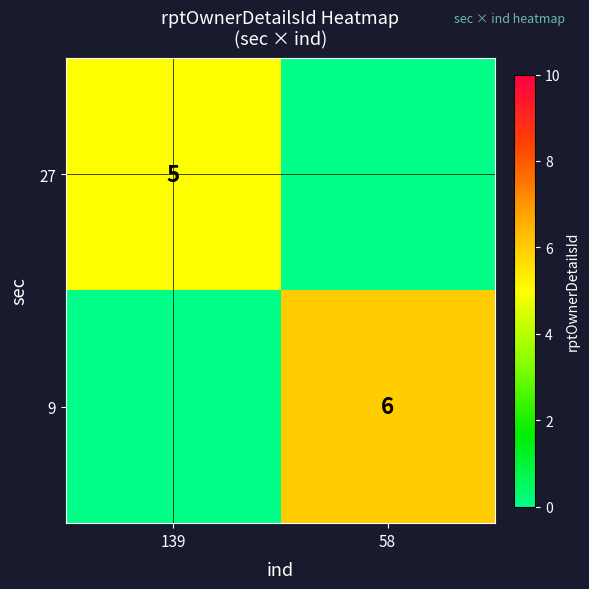

True or false: 9 has a value of 10 at 58.

False